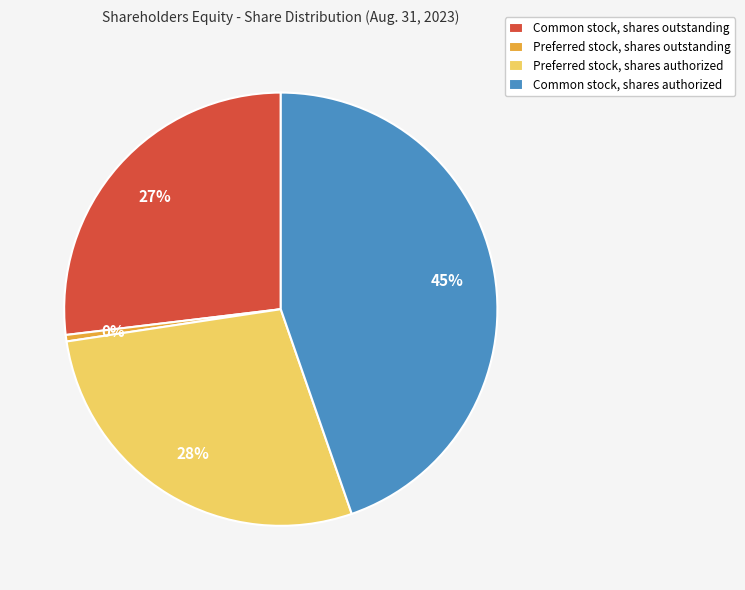

Count the number of slices in the pie.

4